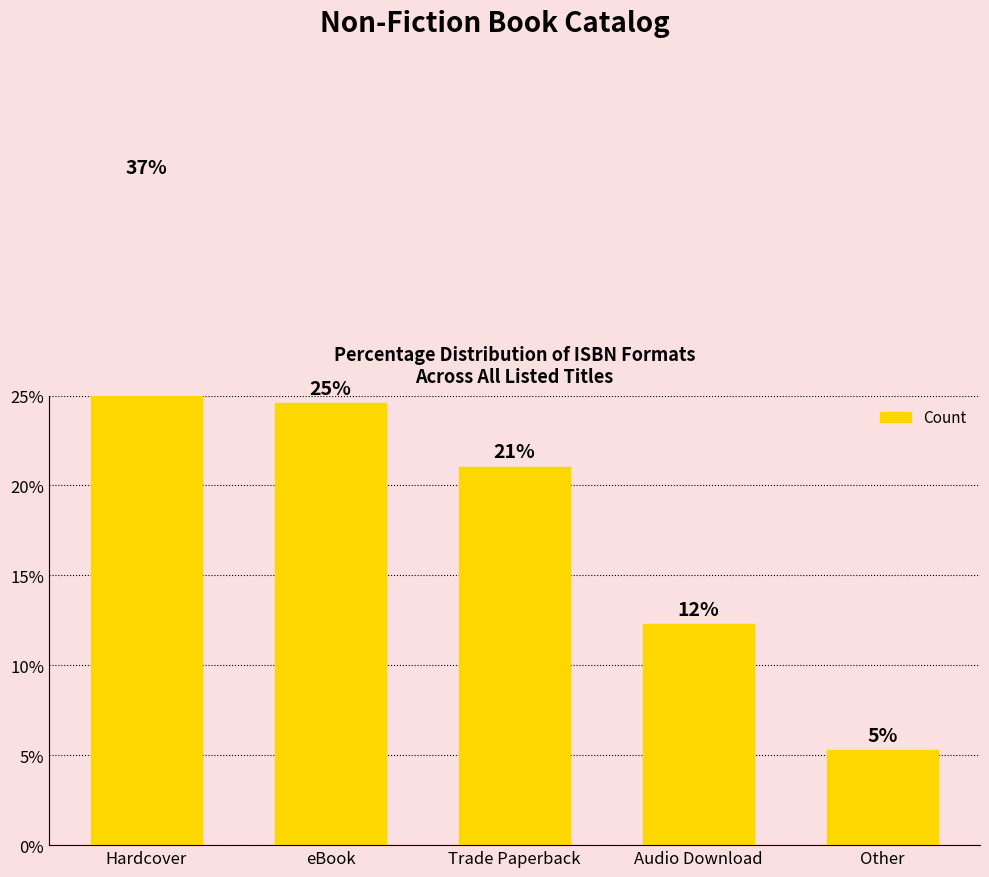

Reading left to right, transcribe all the data shown in this chart.

36.8	24.6	21.1	12.3	5.3